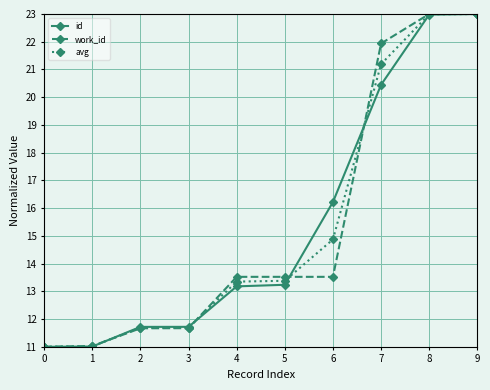

At how many categories does at least one series exceed 20?

3